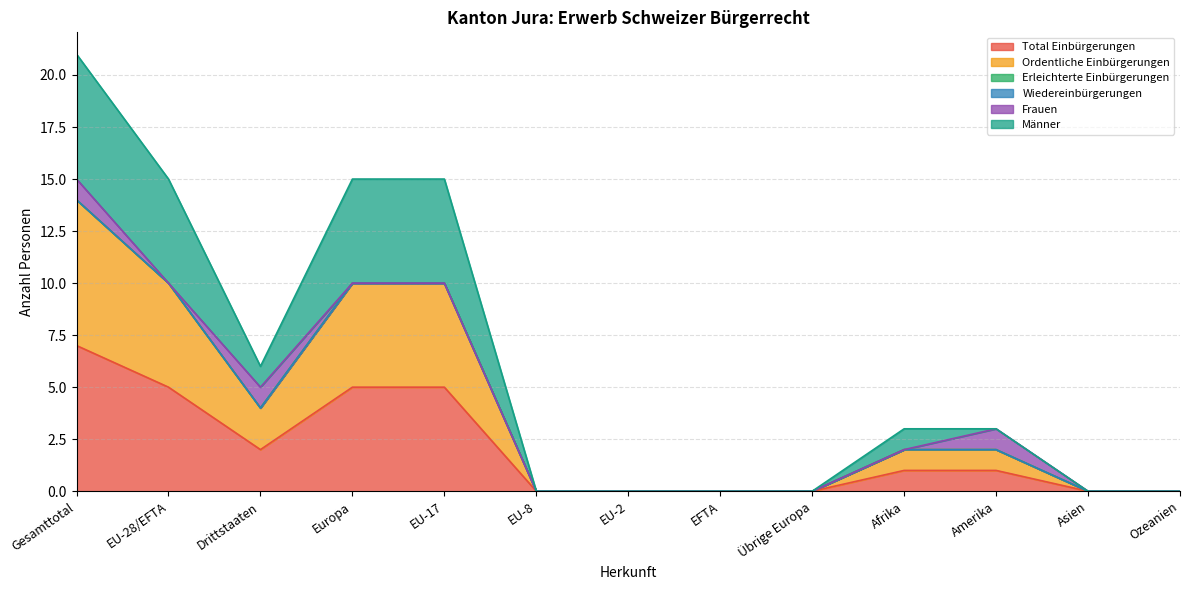

Does the chart have visible grid lines?

Yes